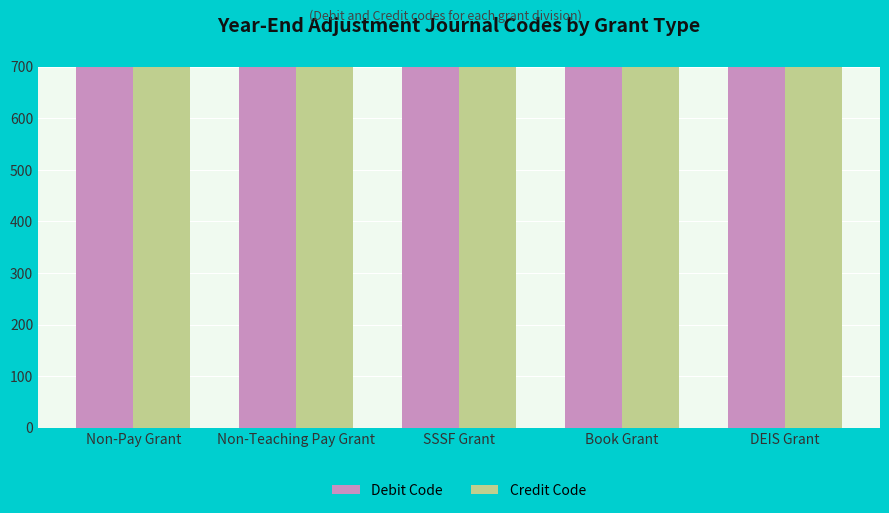

Rank the series by their average value, from lowest to highest.

Credit Code, Debit Code